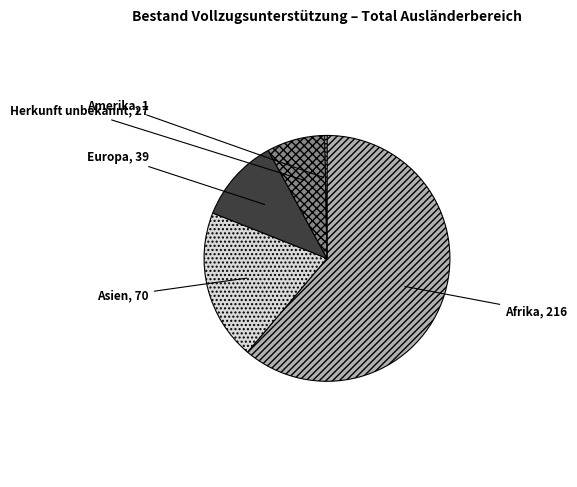

Rank the categories by value from lowest to highest.

Amerika, Herkunft unbekannt, Europa, Asien, Afrika